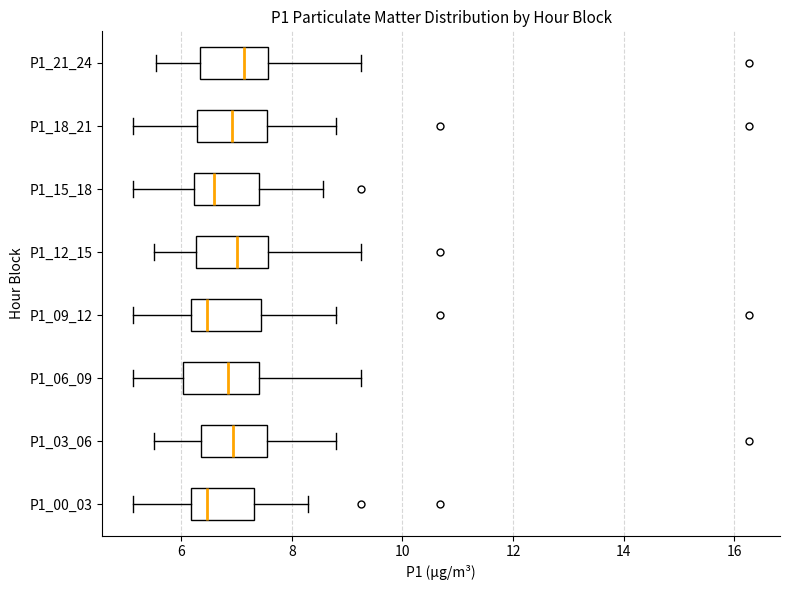

Where does the right whisker of the box for P1_00_03 end on the x-axis? The values are not printed on the chart, so give them approximately, as read against the axis.

8.4